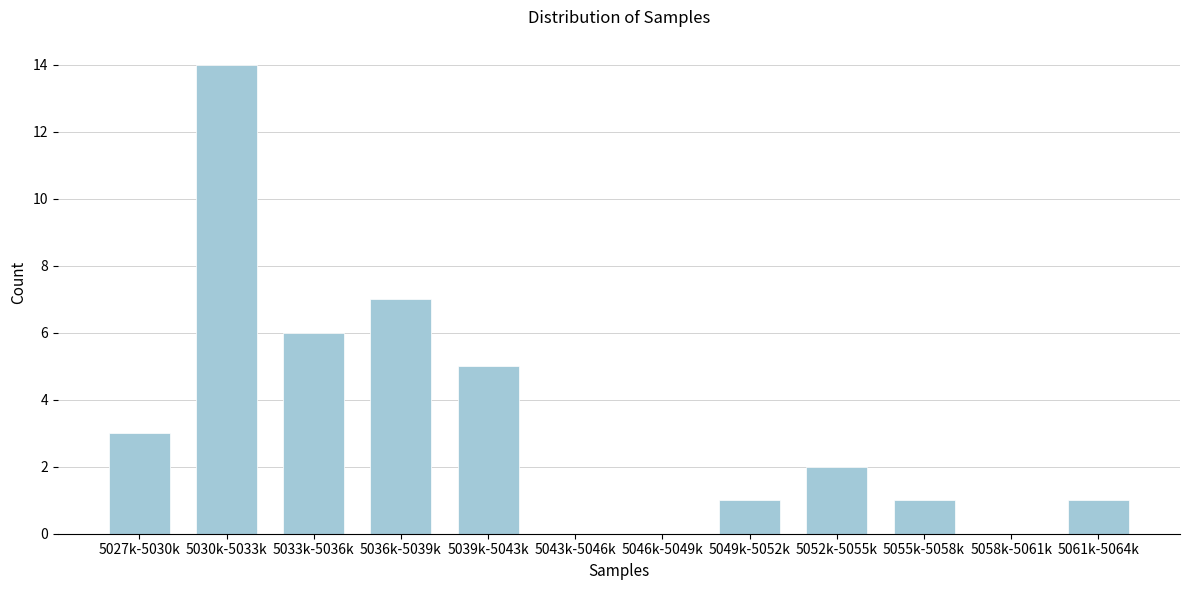

Reading left to right, what are all the values shown in this chart?

5027k-5030k=3	5030k-5033k=14	5033k-5036k=6	5036k-5039k=7	5039k-5043k=5	5043k-5046k=0	5046k-5049k=0	5049k-5052k=1	5052k-5055k=2	5055k-5058k=1	5058k-5061k=0	5061k-5064k=1